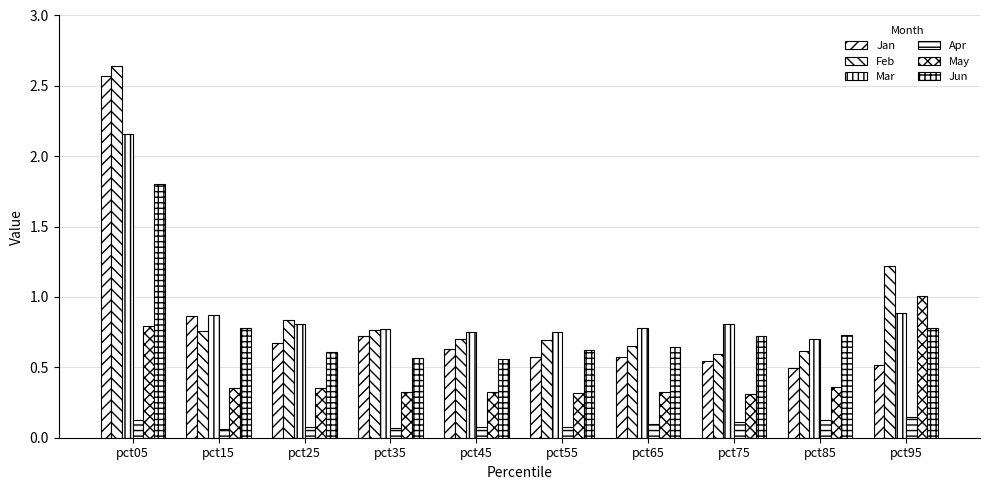

True or false: Jun has a value of 0.6 at pct35.

True